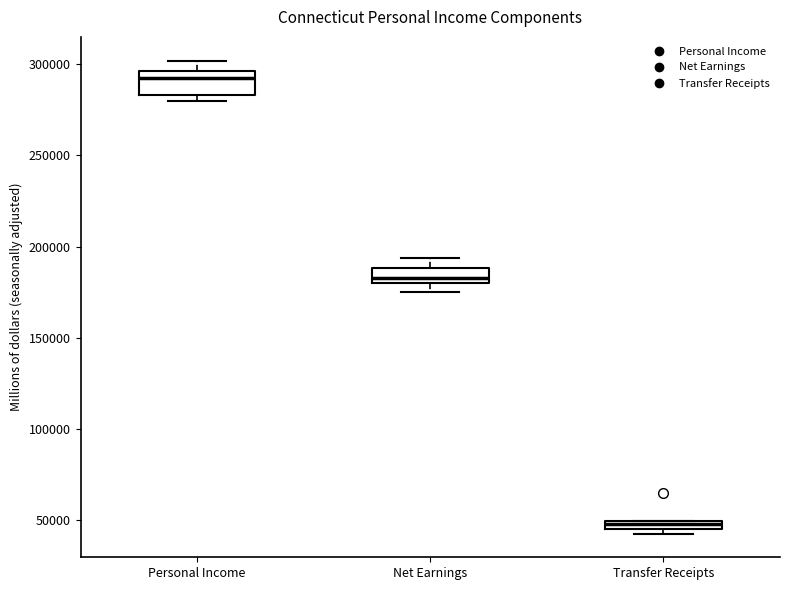

Which box's median line is the lowest?

Transfer Receipts